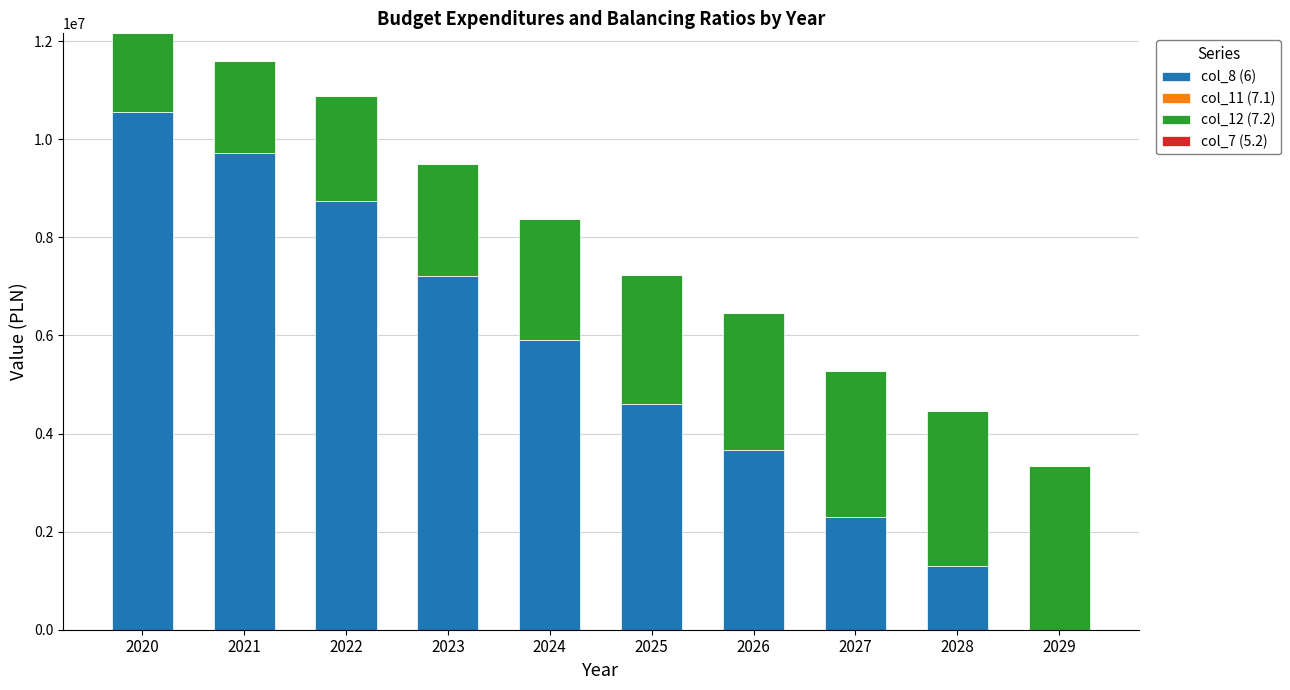

The value of col_8 (6) at 2024 is 1825030.4. True or false?

False